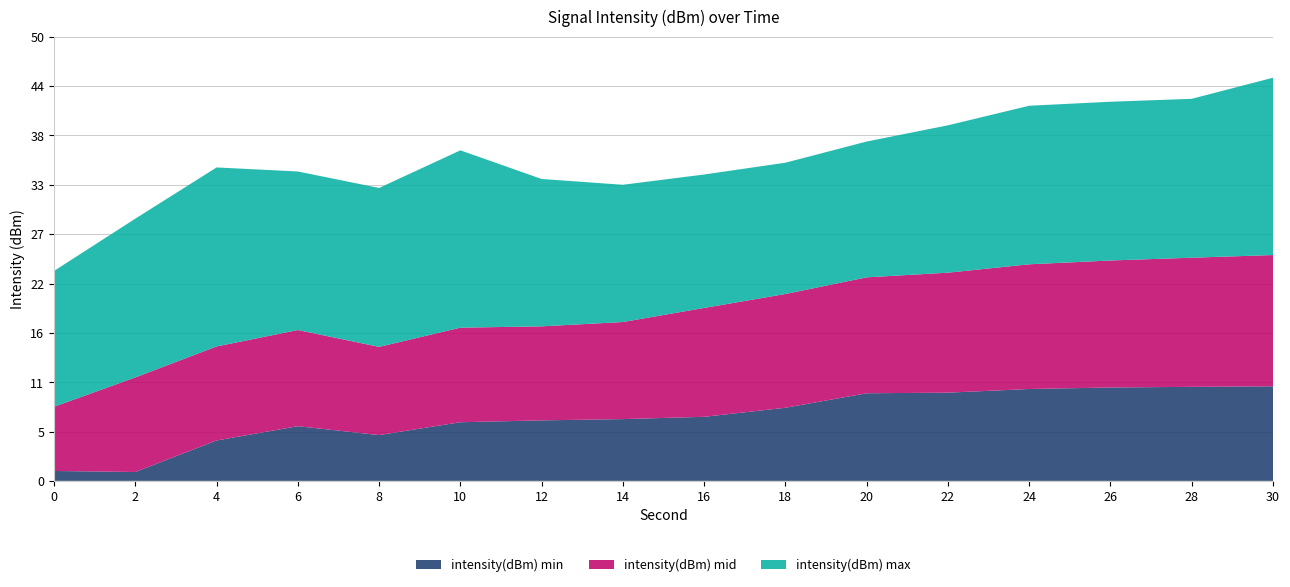

Does the chart have visible grid lines?

Yes